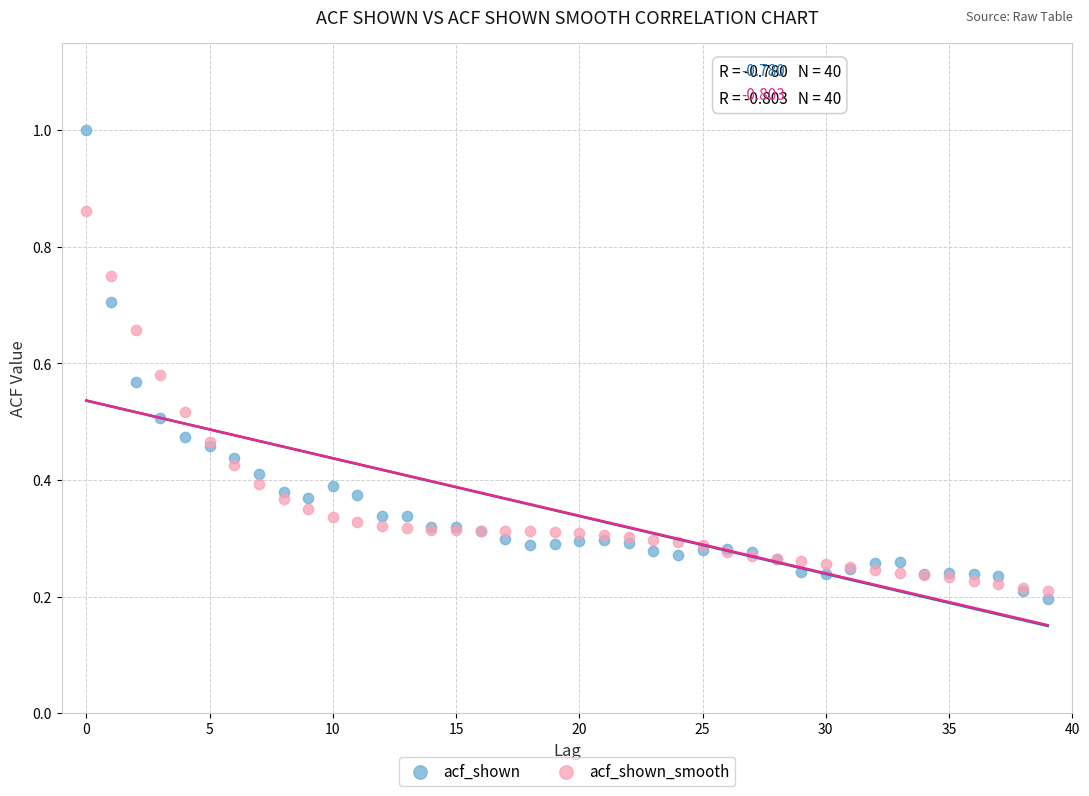

Which series has the widest spread of Y values?

acf_shown